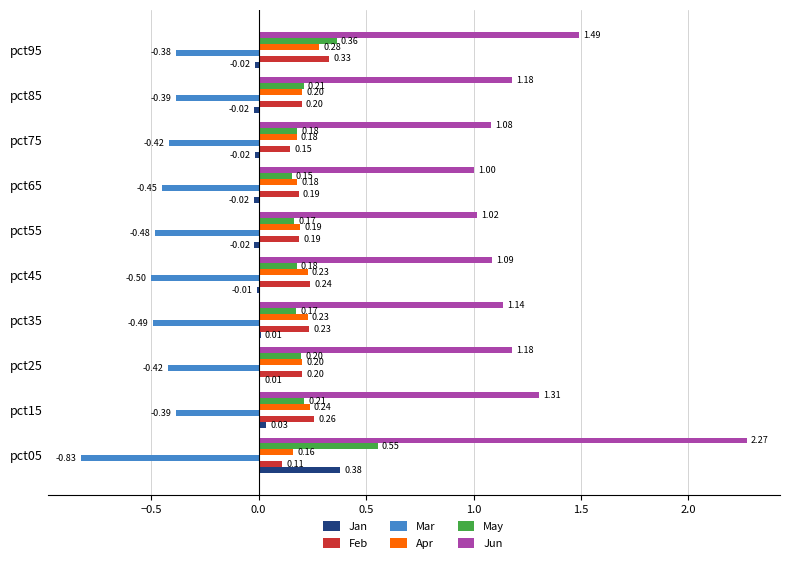

At which category is the sum across all series the highest?

pct05